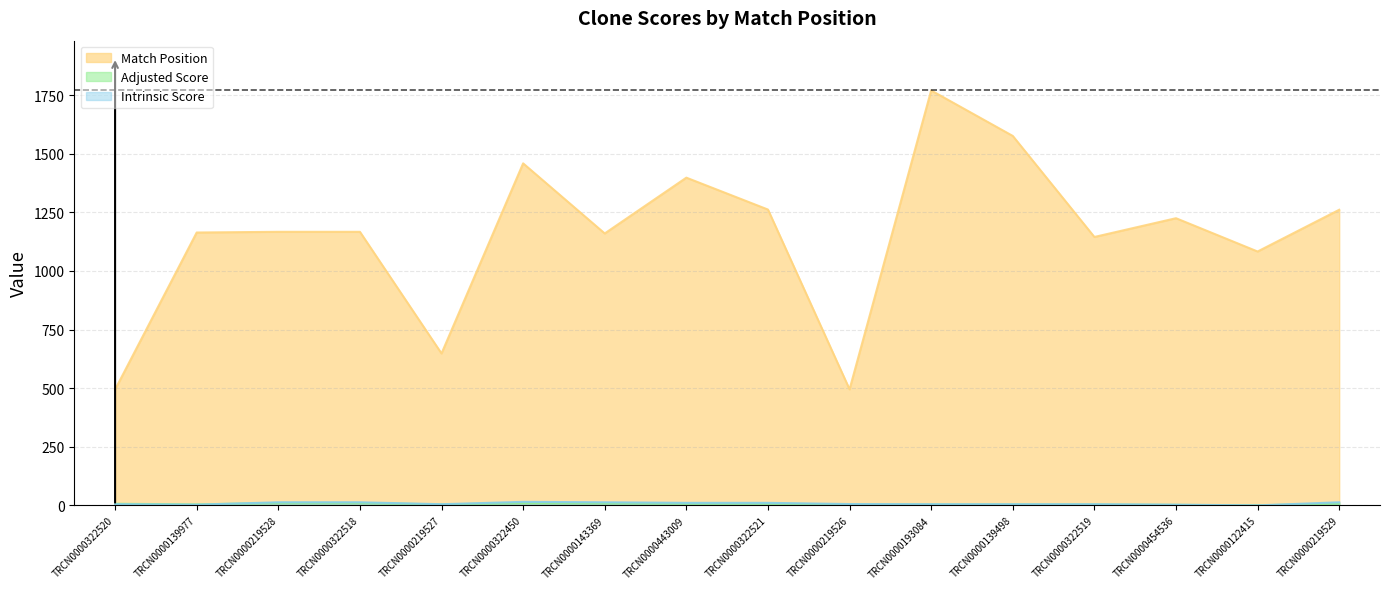

Is it true that Adjusted Score equals 1.8 at TRCN0000139977?

False